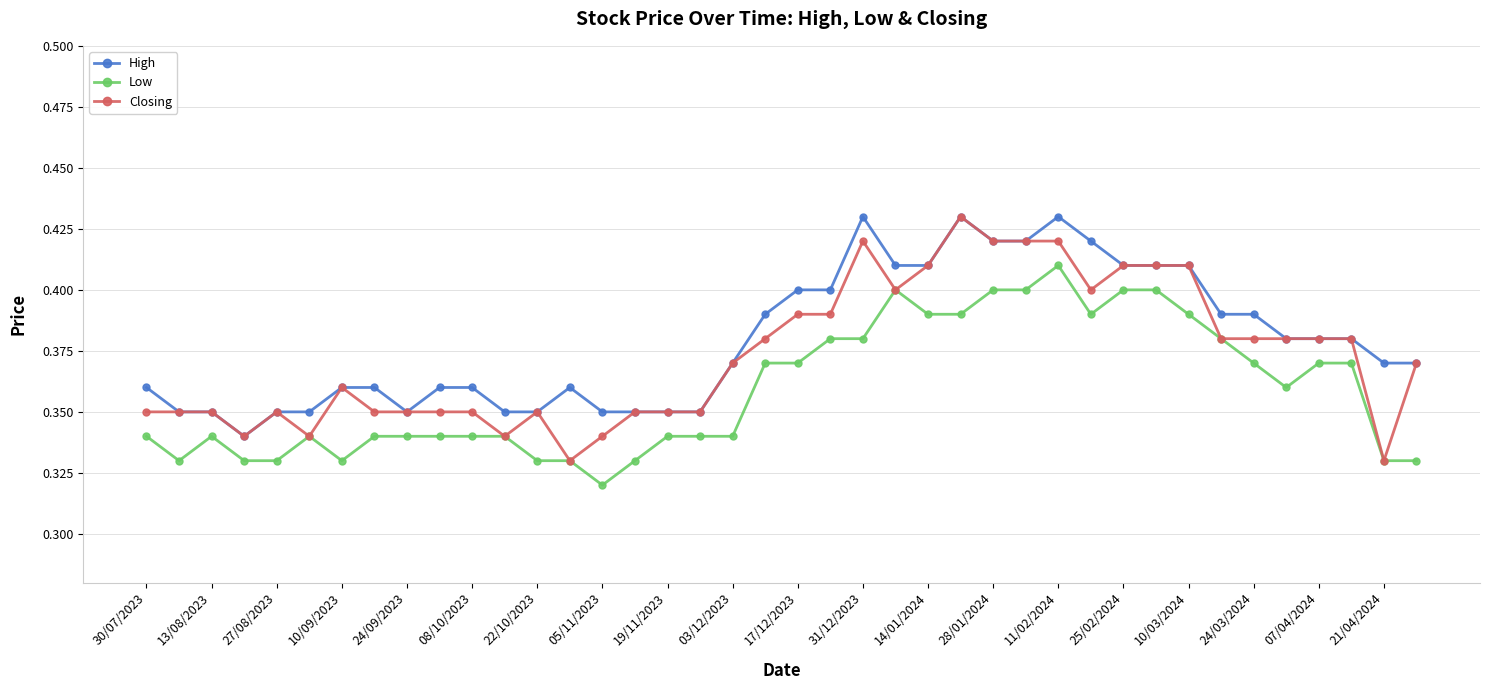

How many lines are shown in the chart?

3